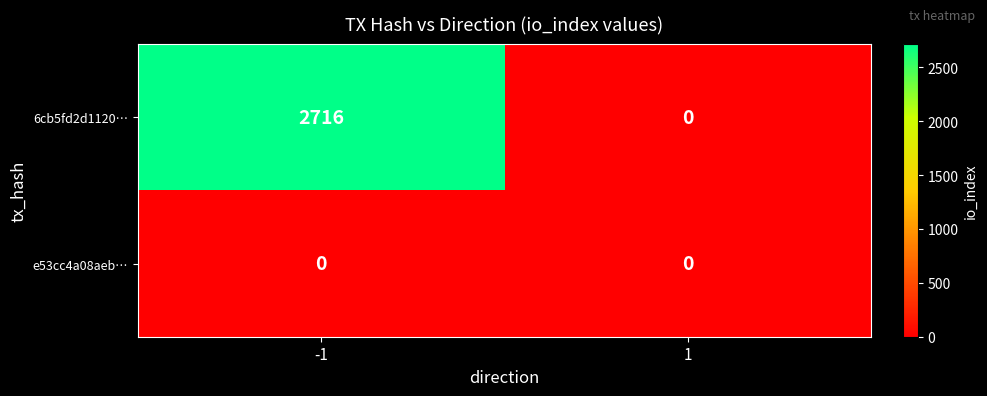

How many series are shown in this chart?

2